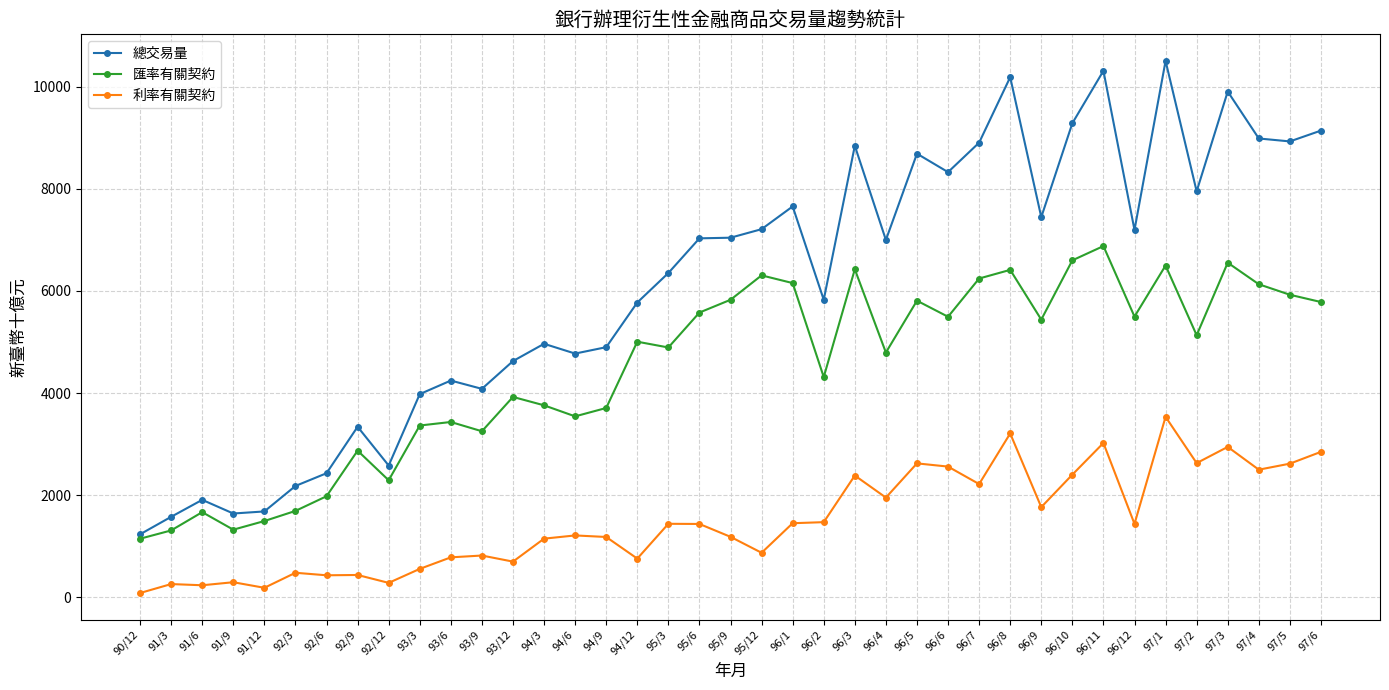

What is the difference between the maximum and second lowest values in the 總交易量 series?

8924.8